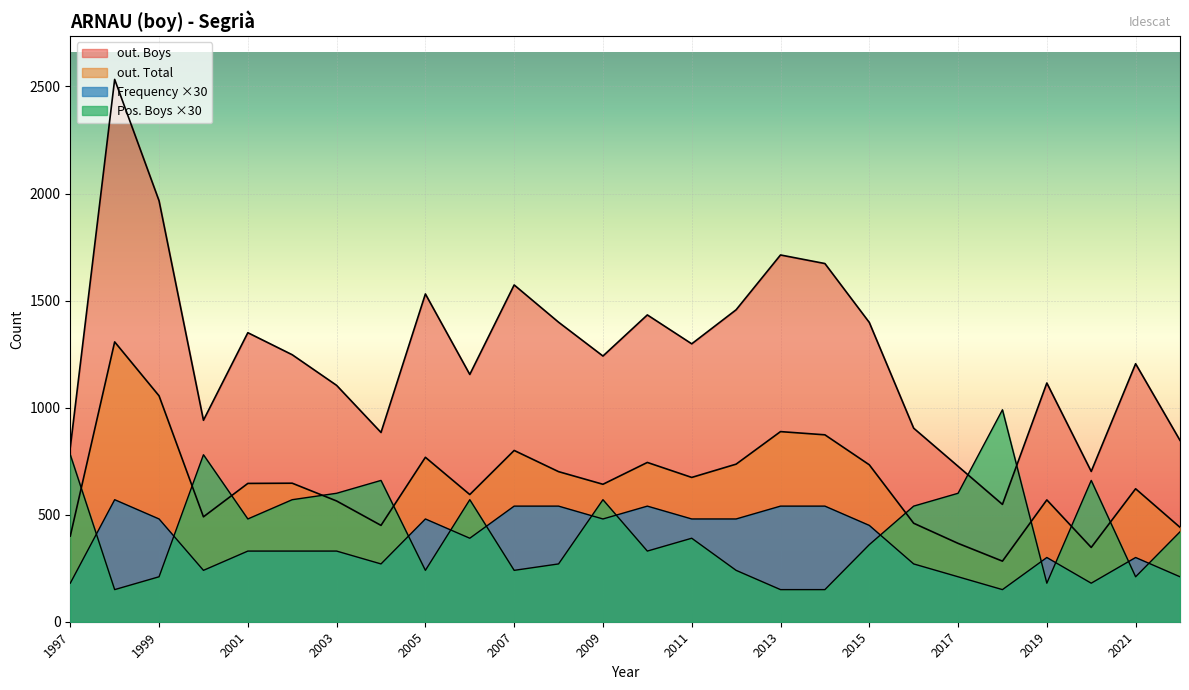

The out. Boys series shows 1531 at 2005. True or false?

True